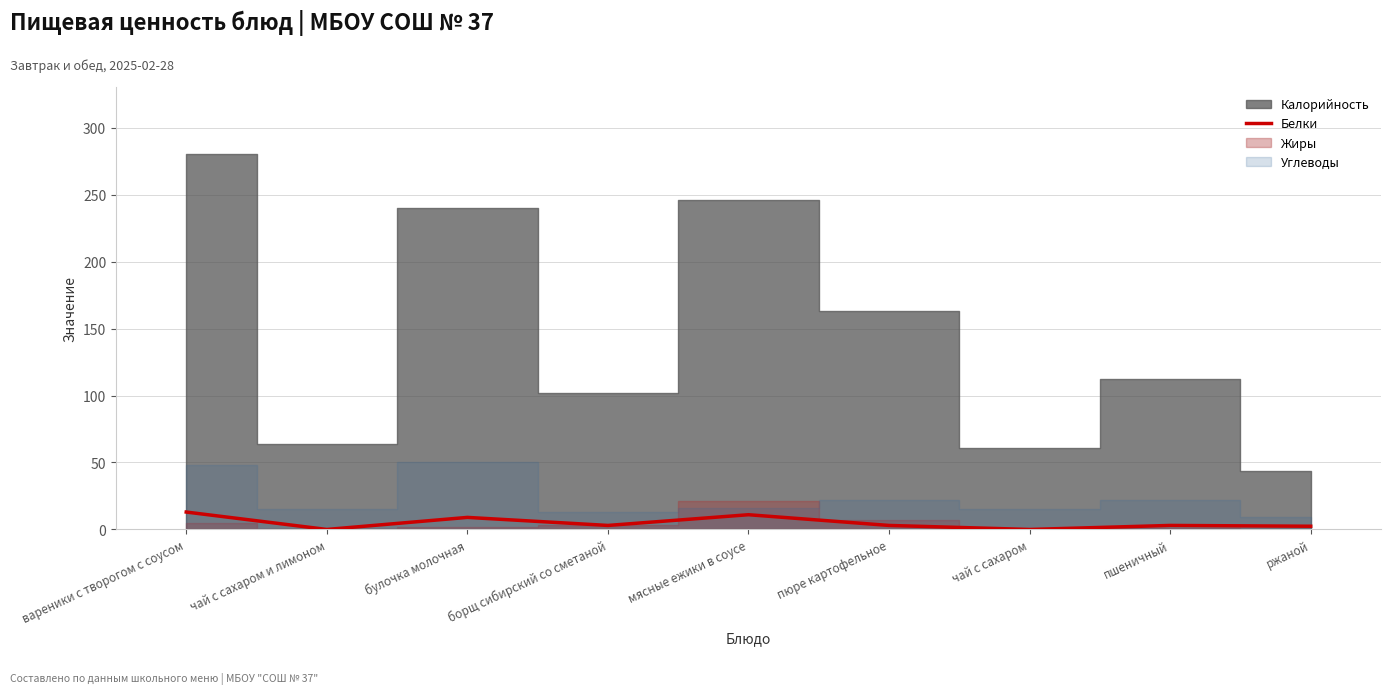

What is the maximum value for Белки?

13.0